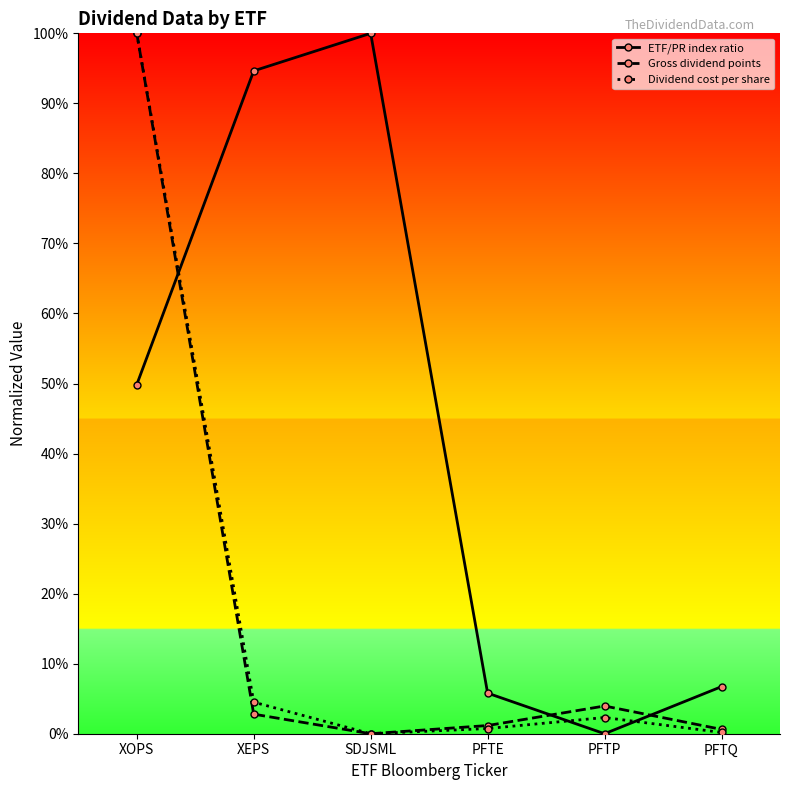

Is it true that ETF/PR index ratio equals 0.1 at PFTQ?

True